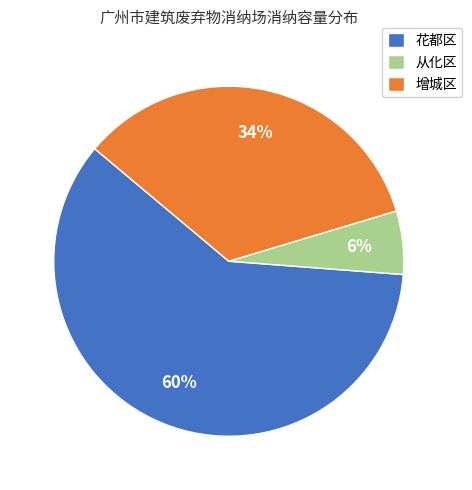

Does any single category account for the majority?

Yes